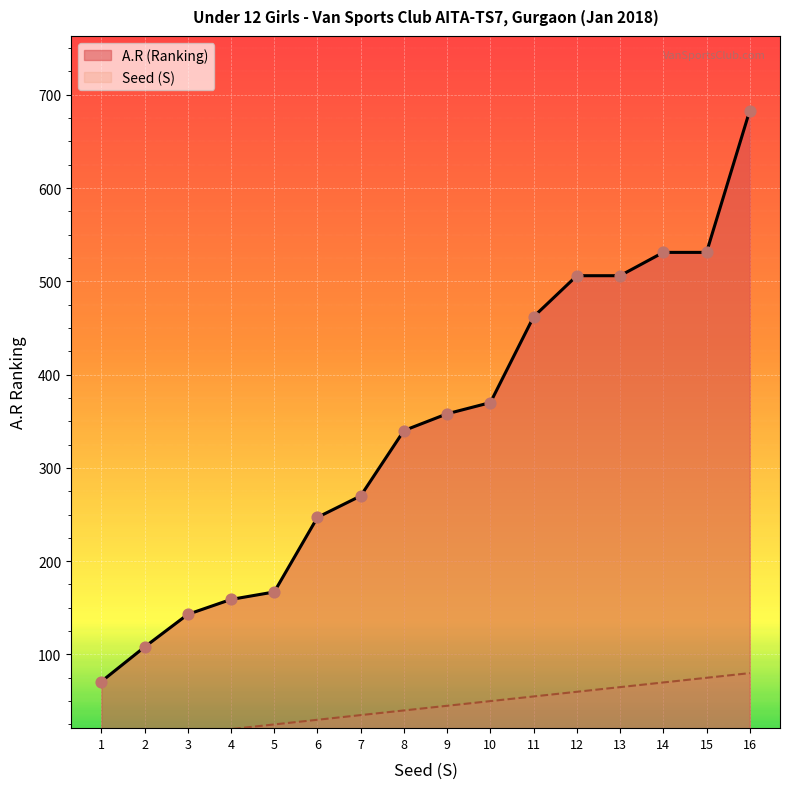

At how many categories does at least one series exceed 70?

16